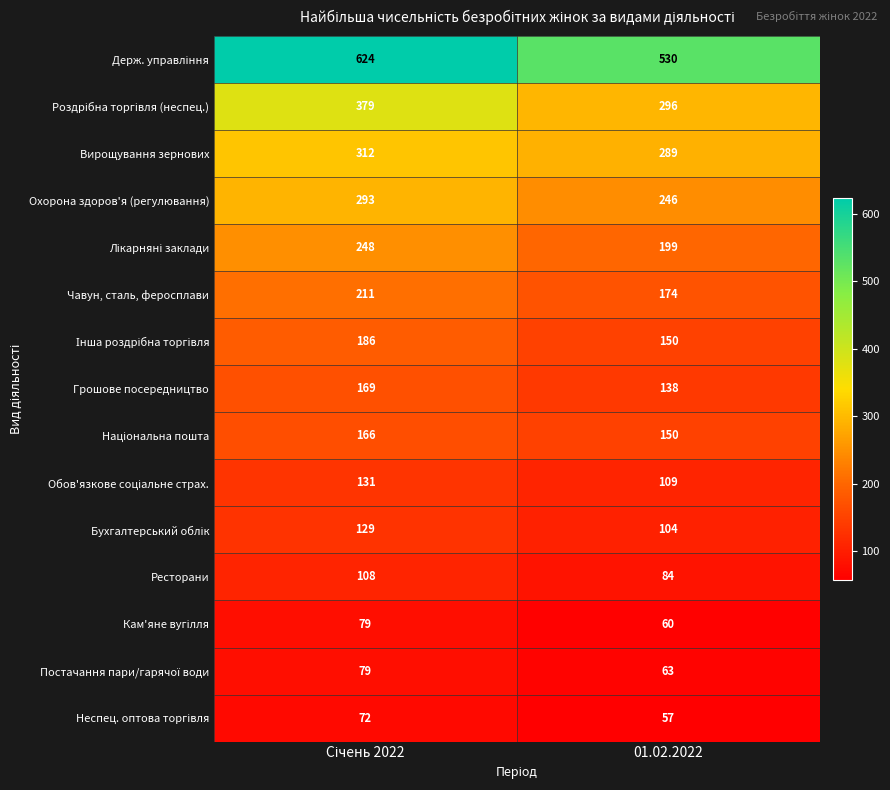

What is the smallest value displayed?

57